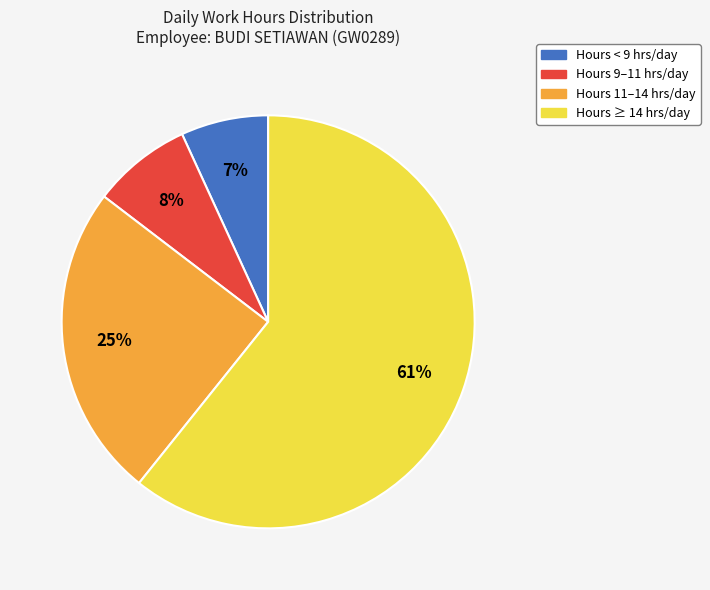

Rank the categories by value from highest to lowest.

Hours ≥ 14 hrs/day, Hours 11–14 hrs/day, Hours 9–11 hrs/day, Hours < 9 hrs/day